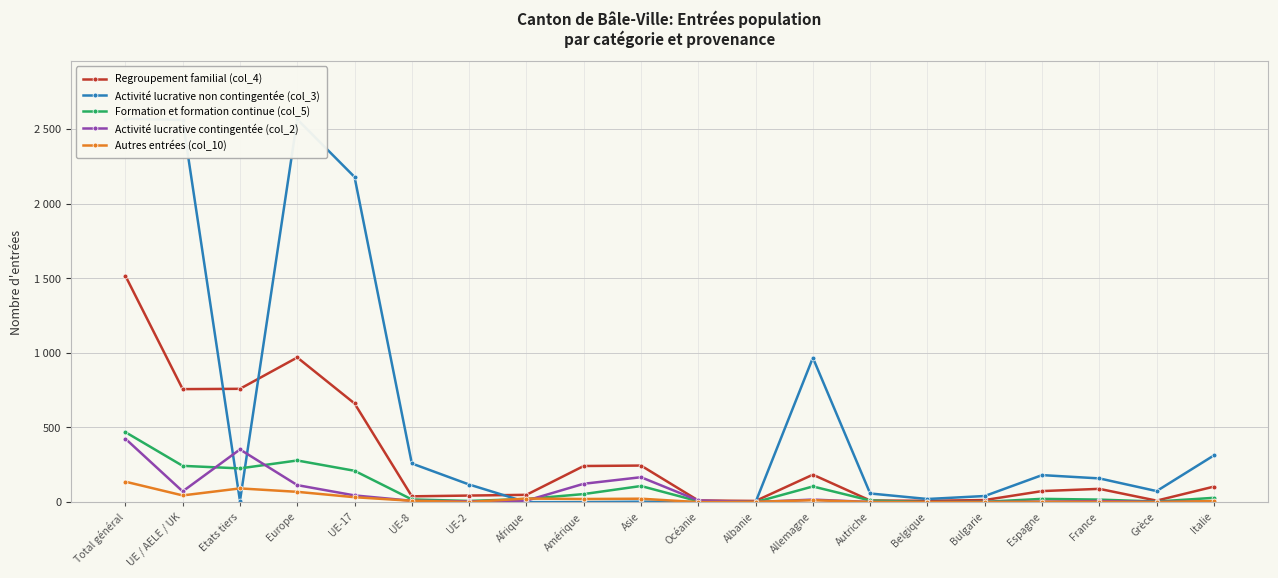

True or false: Activité lucrative contingentée (col_2) and Regroupement familial (col_4) intersect in this chart.

False